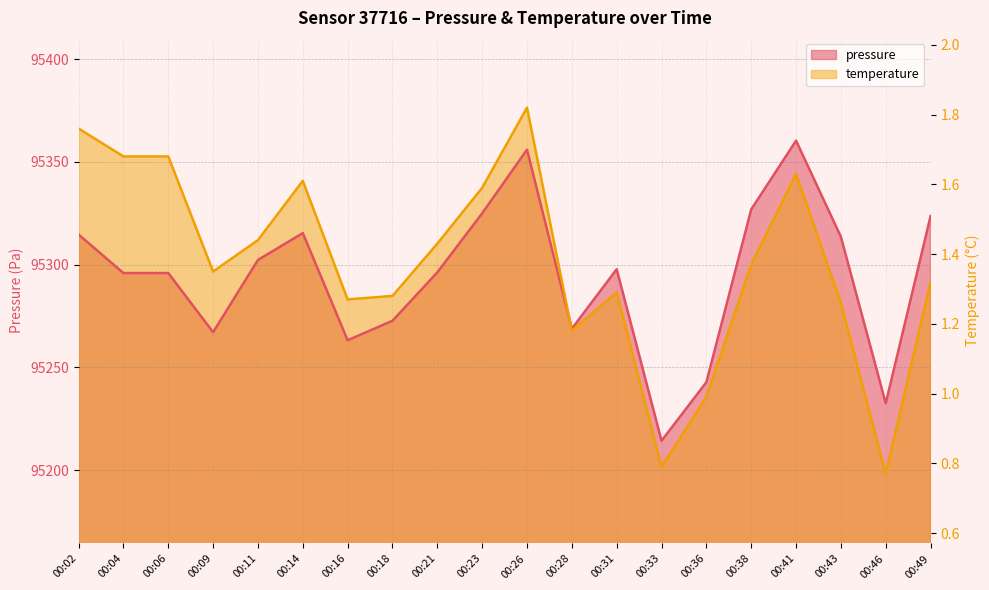

What is the sum of the temperature values at 00:06 and 00:33?

190554.3